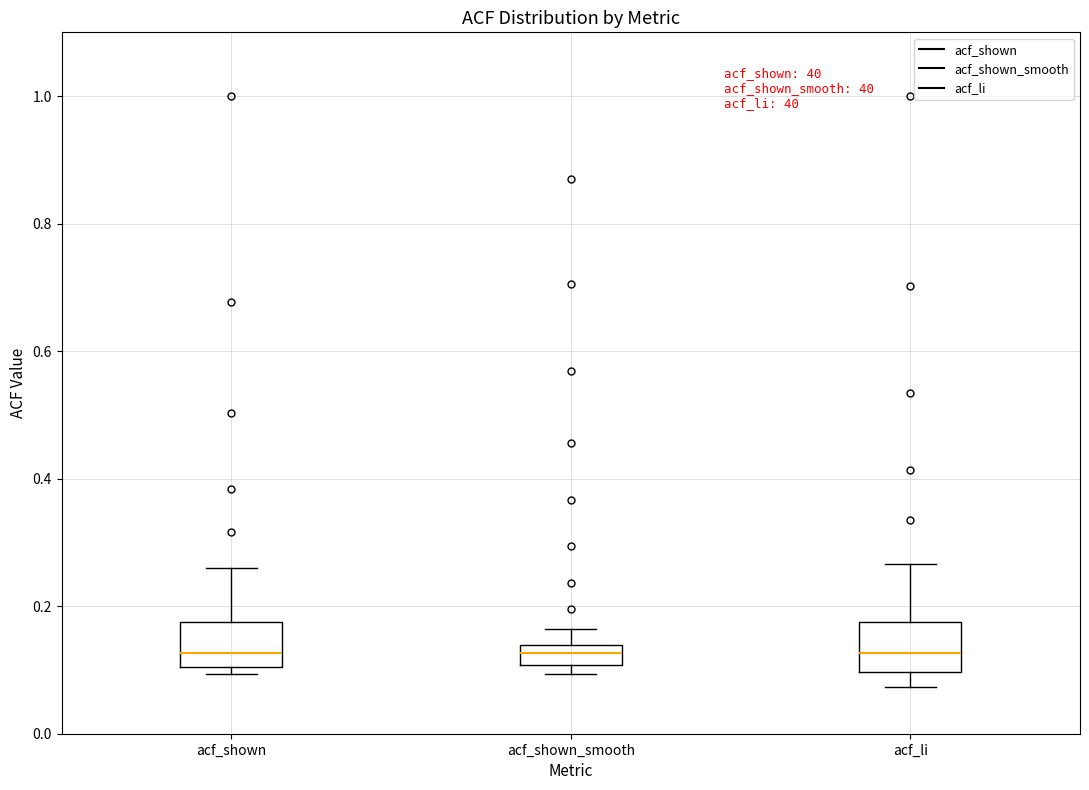

Reading left to right, transcribe this box plot: for each box, give where its median line is, the range the box spans, and where its two whiskers end, as read against the y-axis. The values are not printed on the chart, so give them approximately, as read against the axis.

acf_shown: median 0.12, box 0.10 to 0.18, whiskers 0.10 (just below the box's lower edge) to 0.26
acf_shown_smooth: median 0.12, box 0.10 to 0.14, whiskers 0.10 (just below the box's lower edge) to 0.16
acf_li: median 0.12, box 0.10 to 0.18, whiskers 0.08 to 0.26